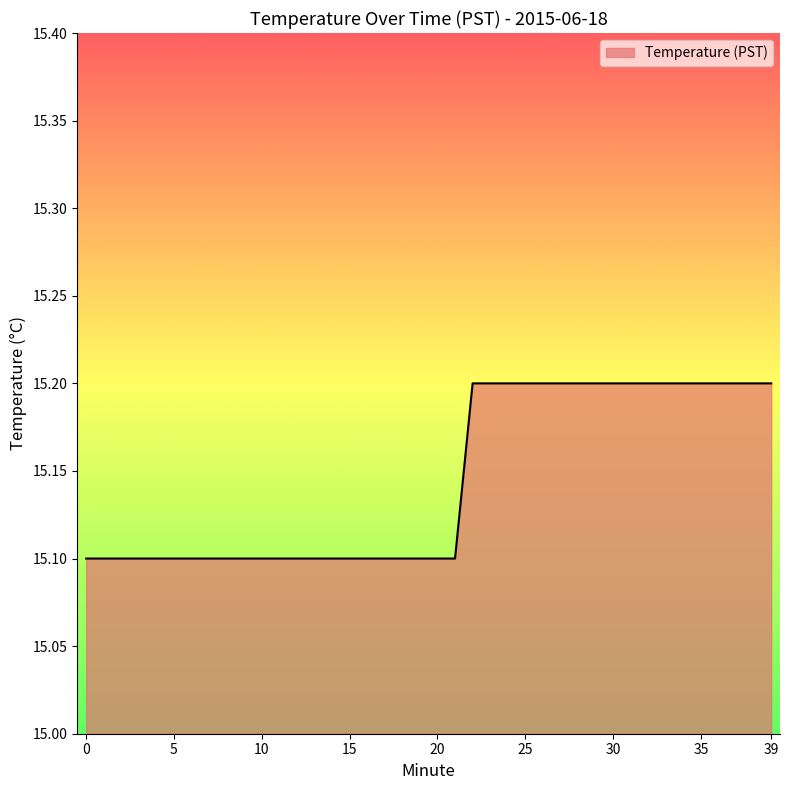

What is the maximum value shown in the chart?

15.2